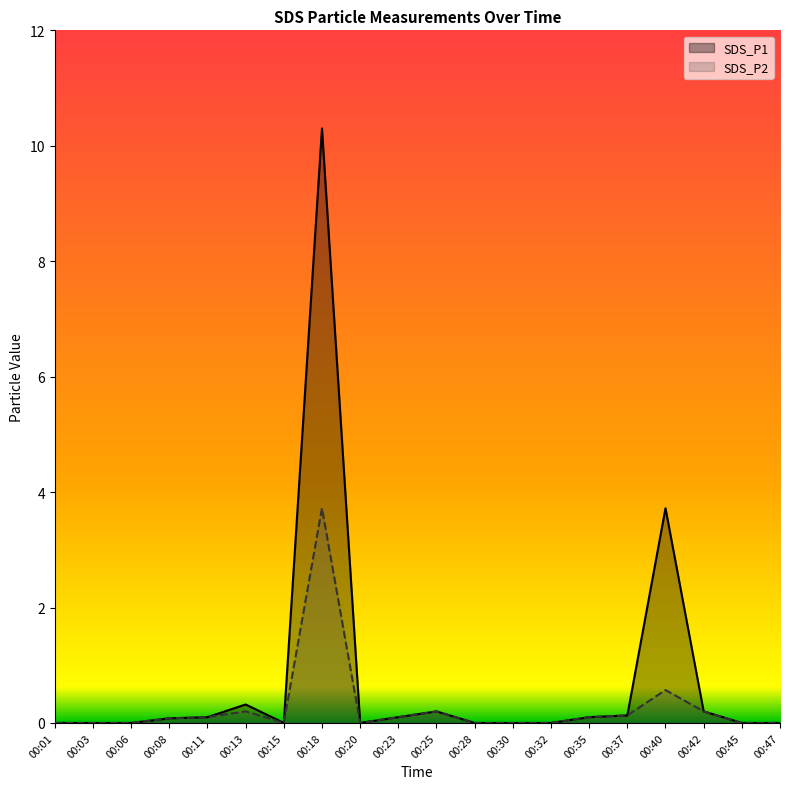

Reading left to right, transcribe all the data shown in this chart.

SDS_P1: 0.0	0.0	0.0	0.1	0.1	0.3	0.0	10.3	0.0	0.1	0.2	0.0	0.0	0.0	0.1	0.1	3.7	0.2	0.0	0.0
SDS_P2: 0.0	0.0	0.0	0.1	0.1	0.2	0.0	3.7	0.0	0.1	0.2	0.0	0.0	0.0	0.1	0.1	0.6	0.2	0.0	0.0